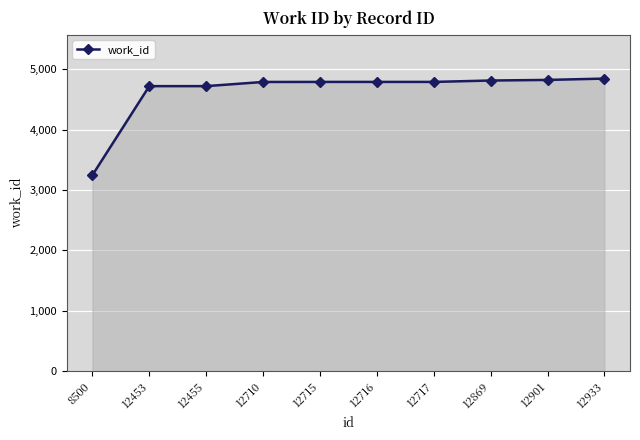

What is the difference between the maximum and minimum values?

1600